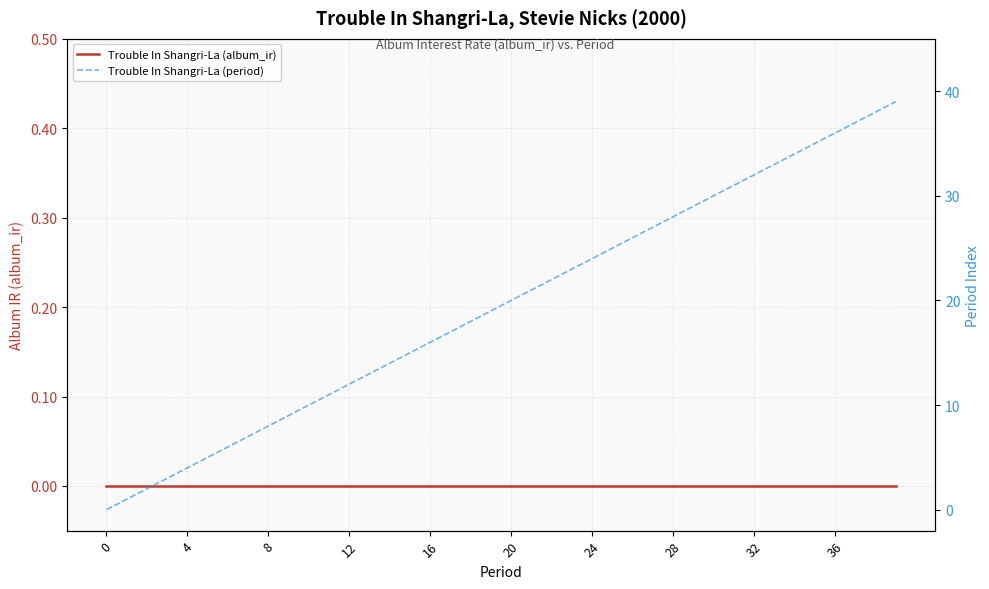

The Trouble In Shangri-La (period) series shows 7 at 12. True or false?

False